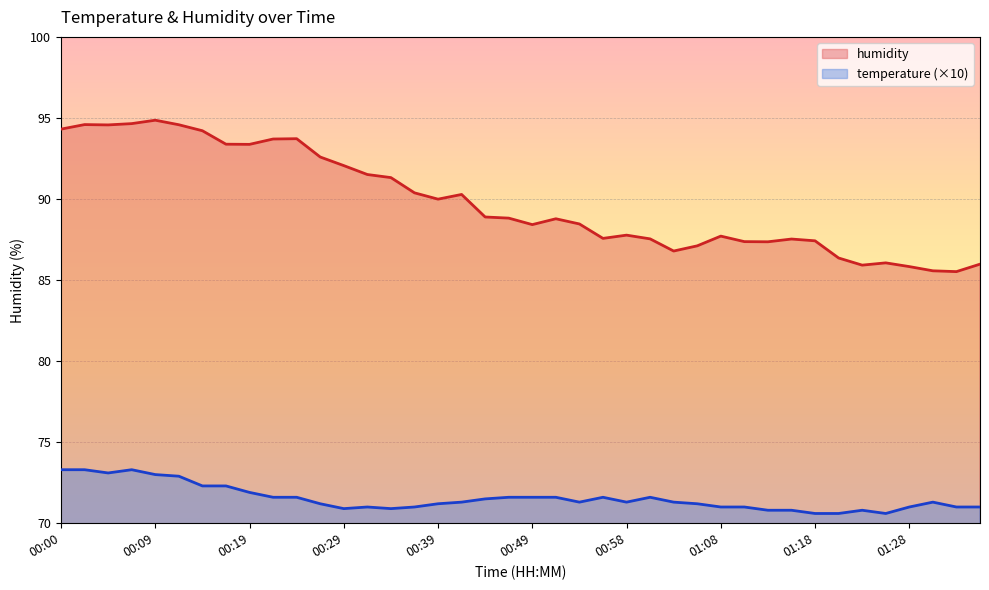

At which label does temperature first exceed 71?

00:00